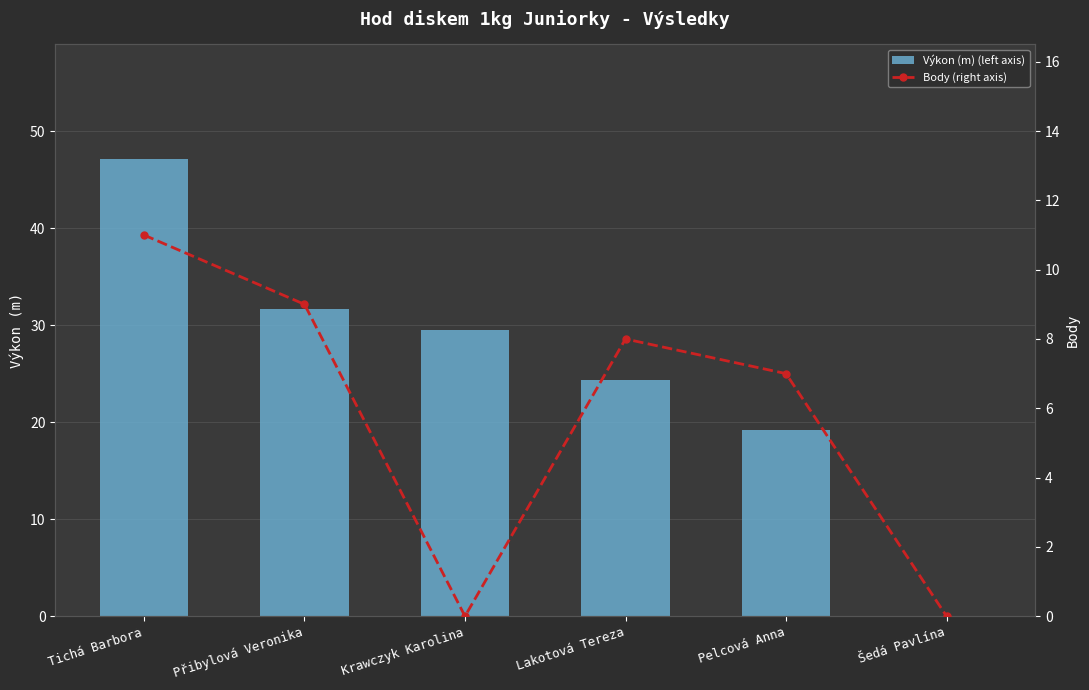

How many values in Výkon (m) (left axis) are above zero?

5